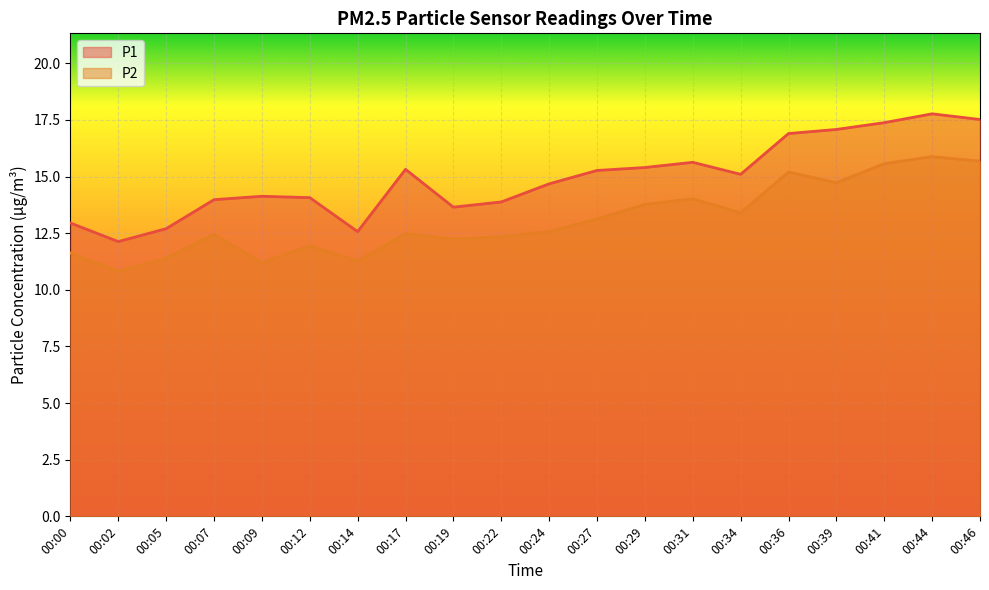

Reading left to right, what are all the values shown in this chart?

P1: 00:00=12.9	00:02=12.1	00:05=12.7	00:07=14.0	00:09=14.1	00:12=14.1	00:14=12.6	00:17=15.3	00:19=13.7	00:22=13.9	00:24=14.7	00:27=15.3	00:29=15.4	00:31=15.6	00:34=15.1	00:36=16.9	00:39=17.1	00:41=17.4	00:44=17.8	00:46=17.5
P2: 00:00=11.6	00:02=10.8	00:05=11.4	00:07=12.4	00:09=11.2	00:12=11.9	00:14=11.3	00:17=12.5	00:19=12.2	00:22=12.3	00:24=12.6	00:27=13.1	00:29=13.8	00:31=14.0	00:34=13.4	00:36=15.2	00:39=14.7	00:41=15.6	00:44=15.9	00:46=15.7